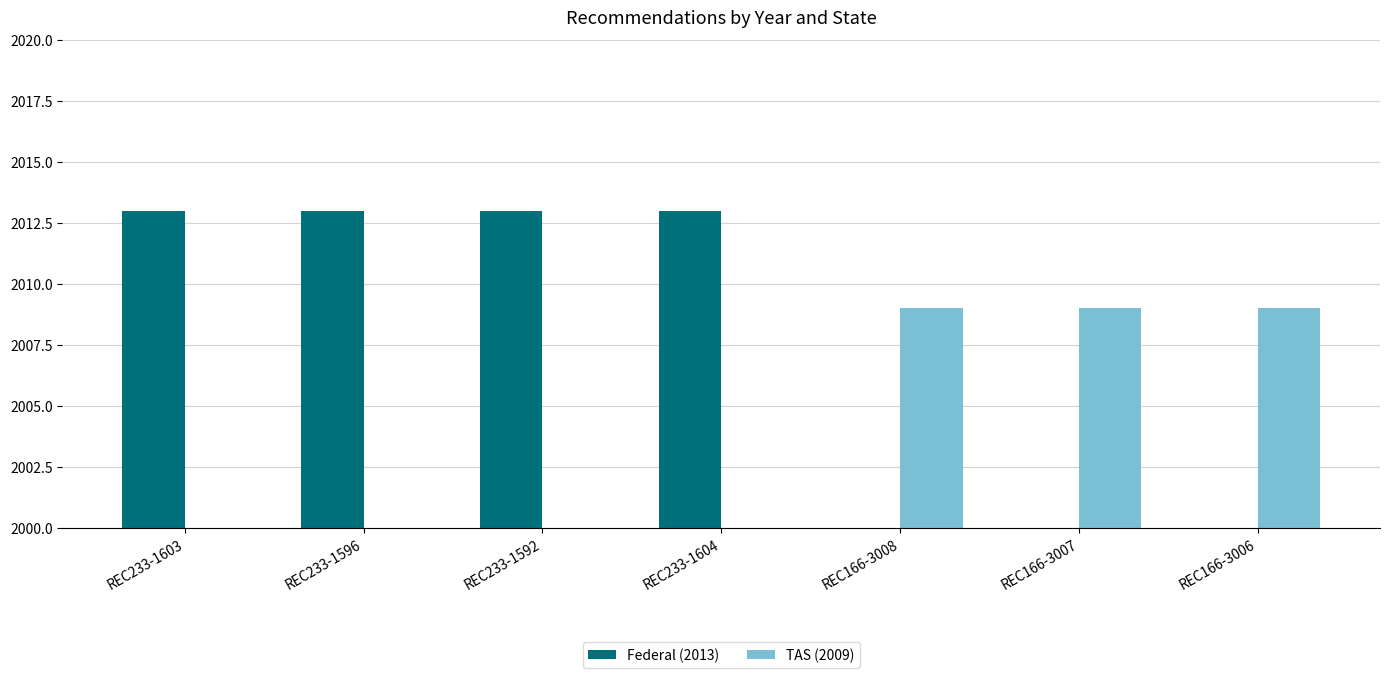

Reading right to left, what are all the values shown in this chart?

Federal (2013): REC166-3006=0	REC166-3007=0	REC166-3008=0	REC233-1604=2013	REC233-1592=2013	REC233-1596=2013	REC233-1603=2013
TAS (2009): REC166-3006=2009	REC166-3007=2009	REC166-3008=2009	REC233-1604=0	REC233-1592=0	REC233-1596=0	REC233-1603=0